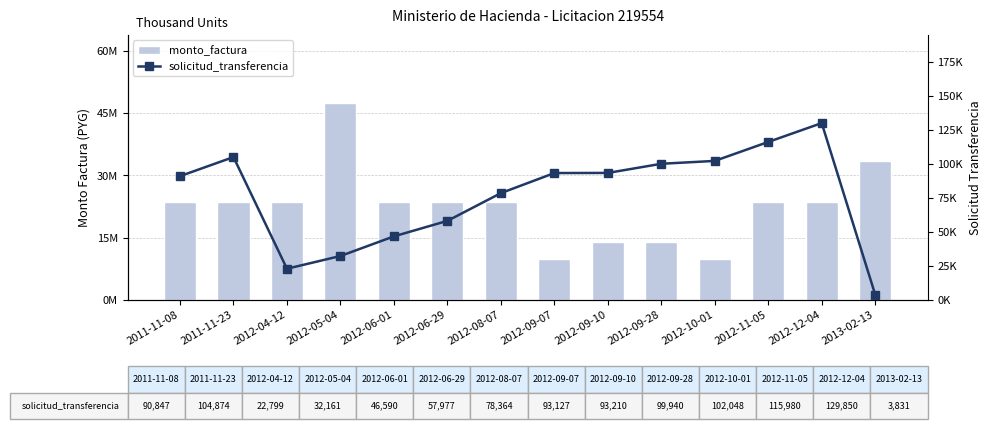

Which series has the largest total across all categories?

monto_factura